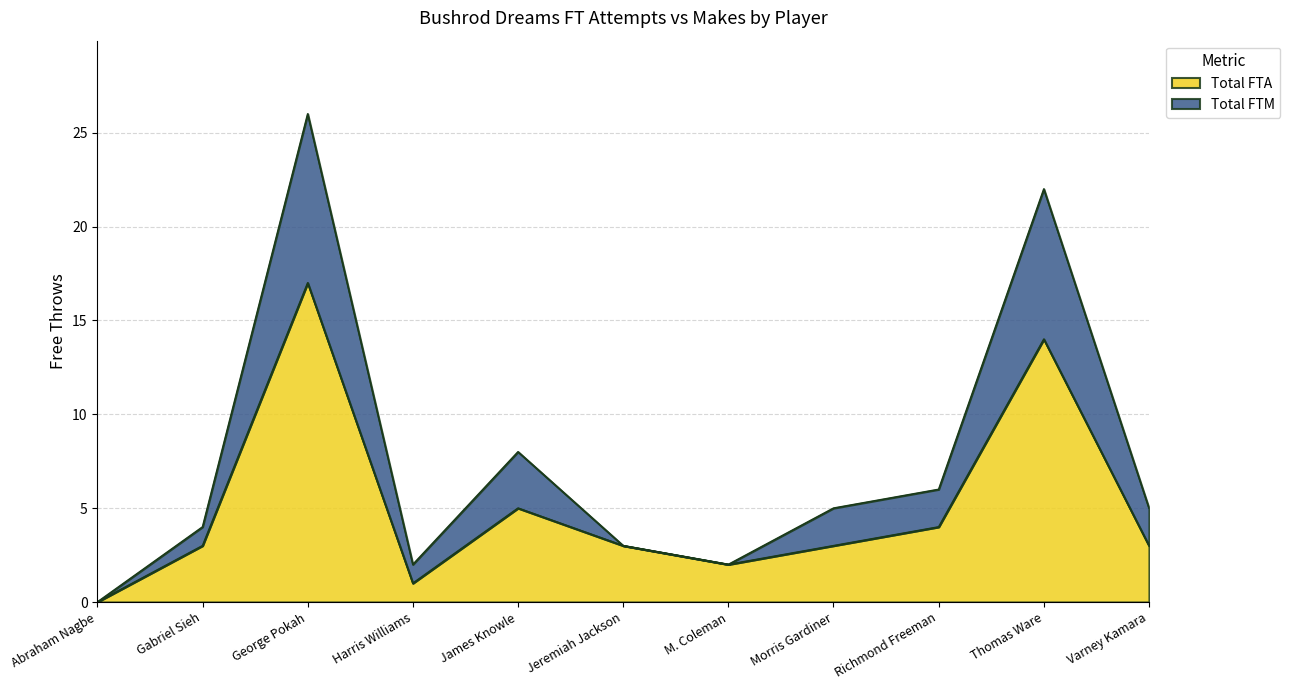

The value of Total FTA at George Pokah is 17. True or false?

True